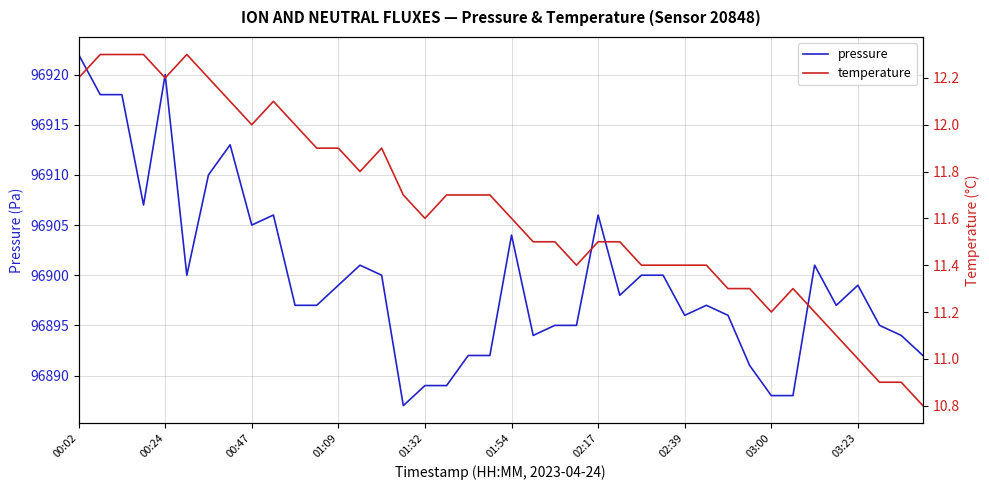

True or false: pressure and temperature cross at least once.

False